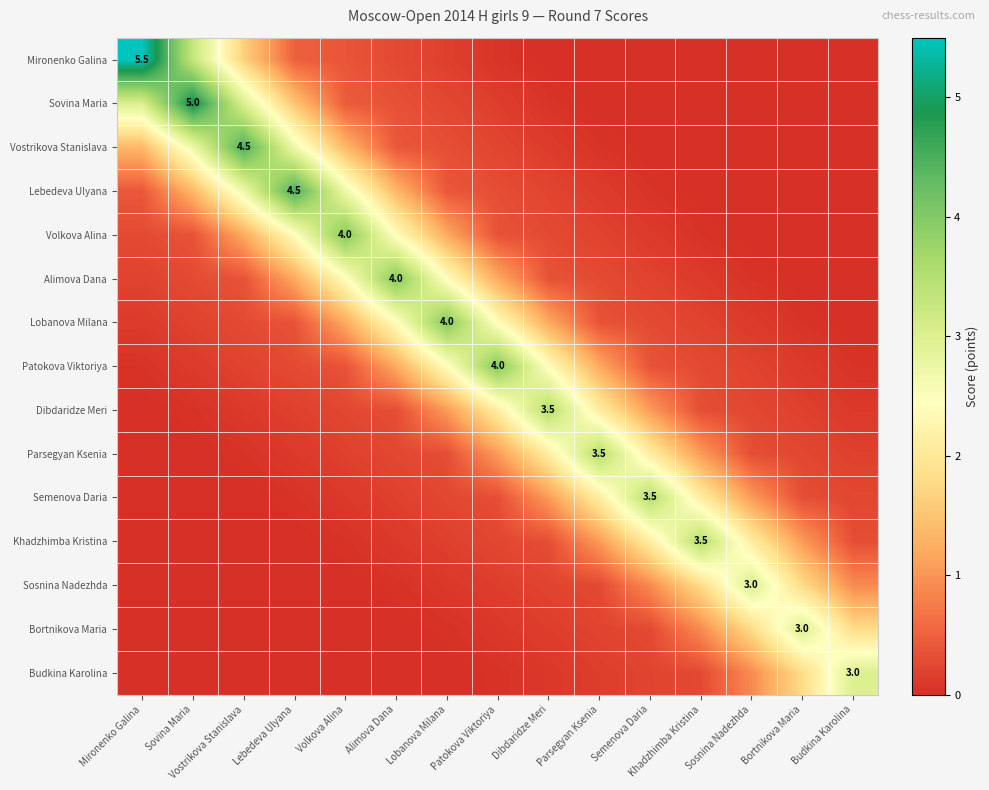

What is the difference between the second highest and second lowest values in the Volkova Alina series?

2.4